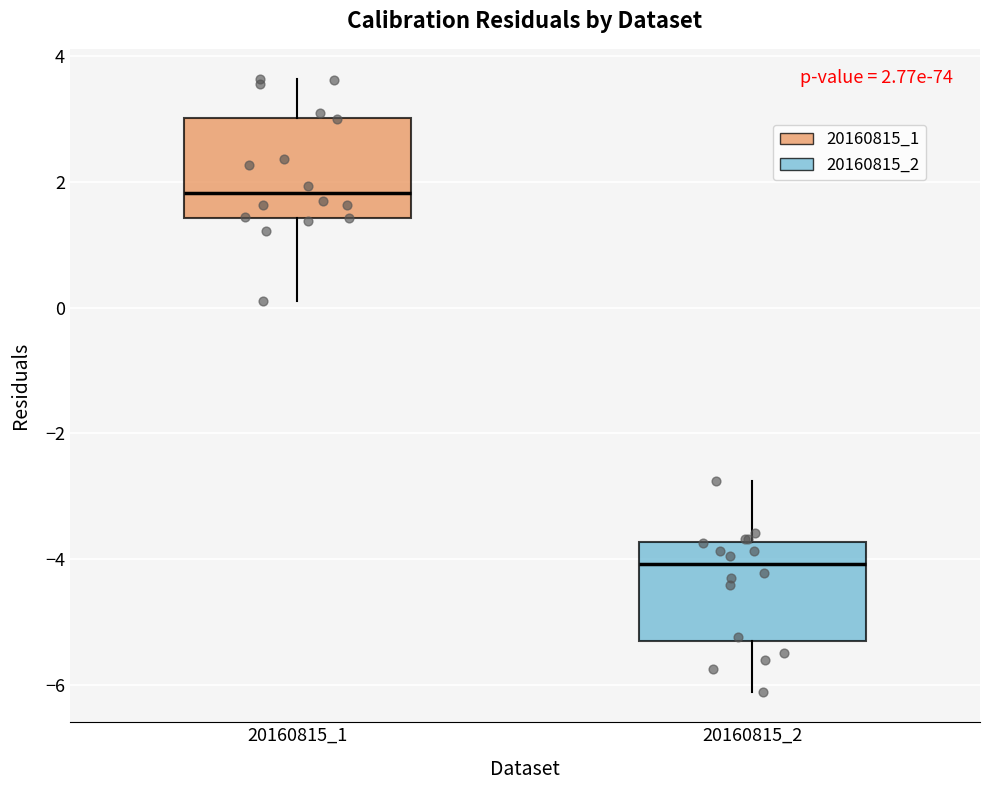

Which box has the lowest median line?

20160815_2